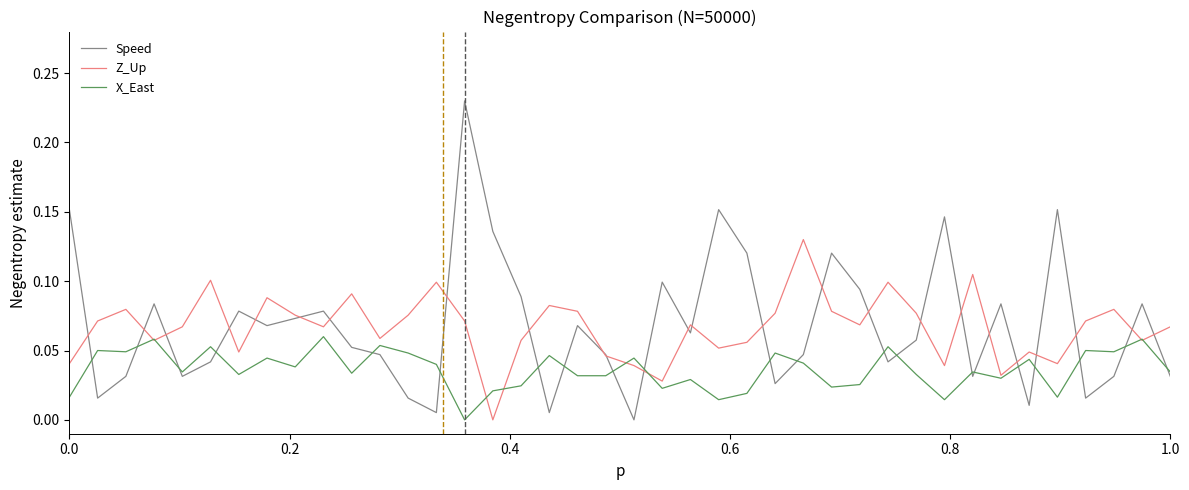

Rank the series by their maximum value, from highest to lowest.

Speed, Z_Up, X_East